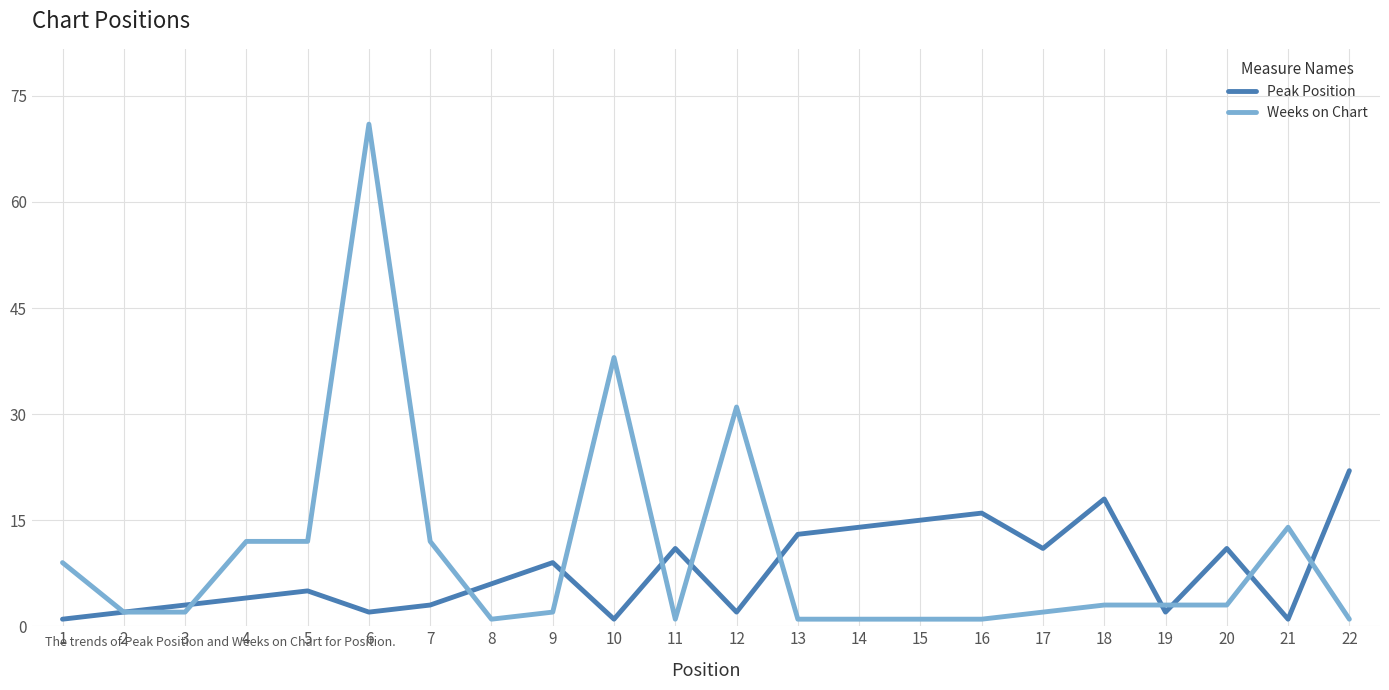

At which label is Weeks on Chart closest to 36?

10